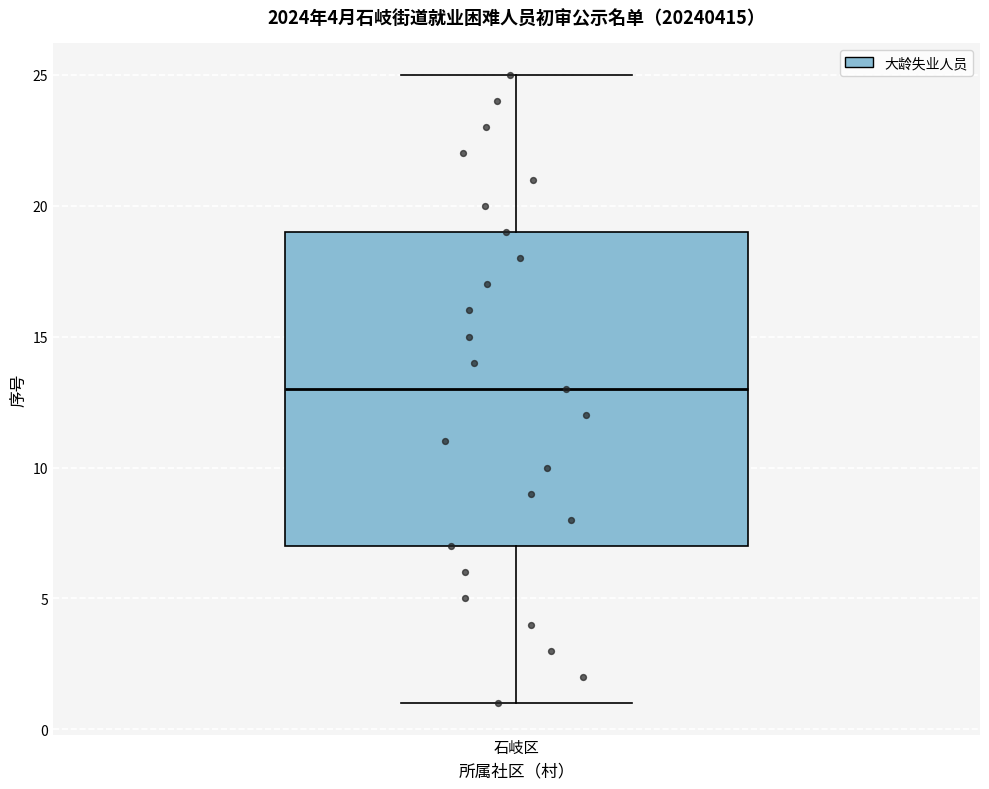

Where does the lower whisker of the box for 石岐区 end on the y-axis? The values are not printed on the chart, so give them approximately, as read against the axis.

1